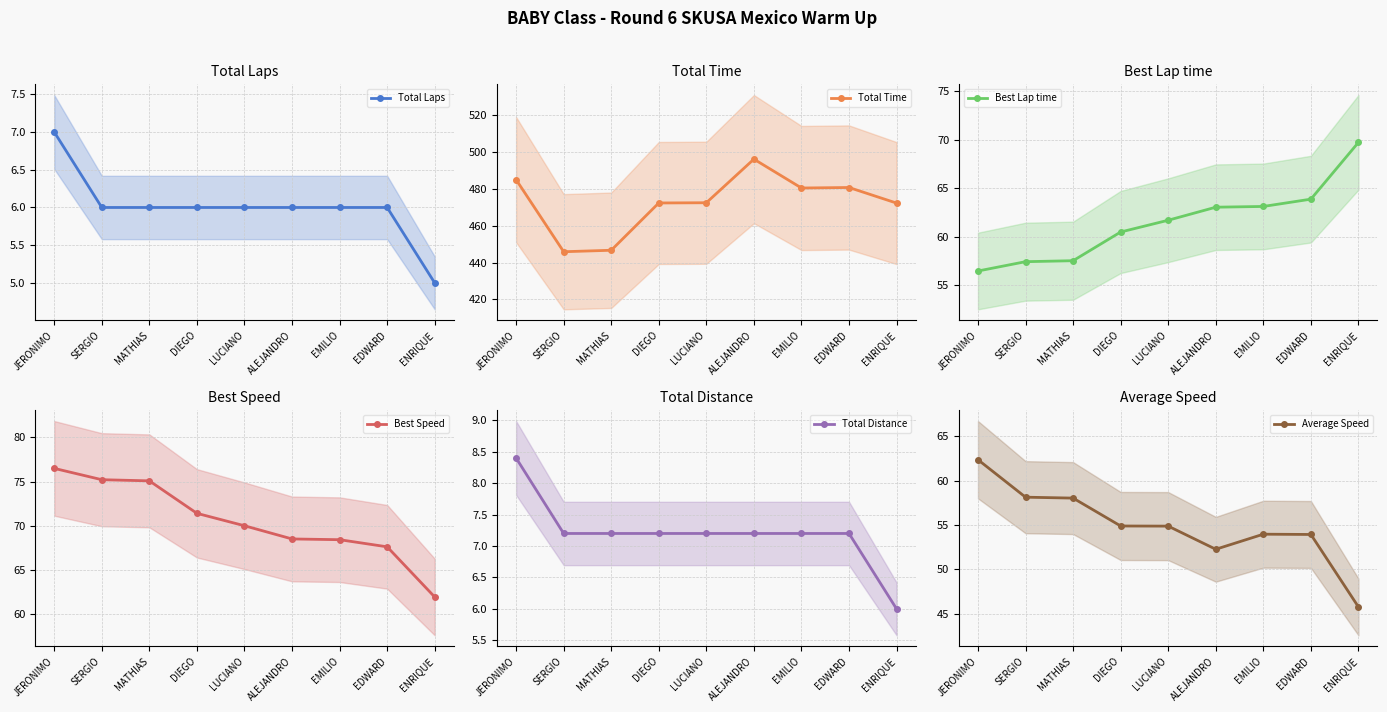

Which series has the largest total across all categories?

Total Time